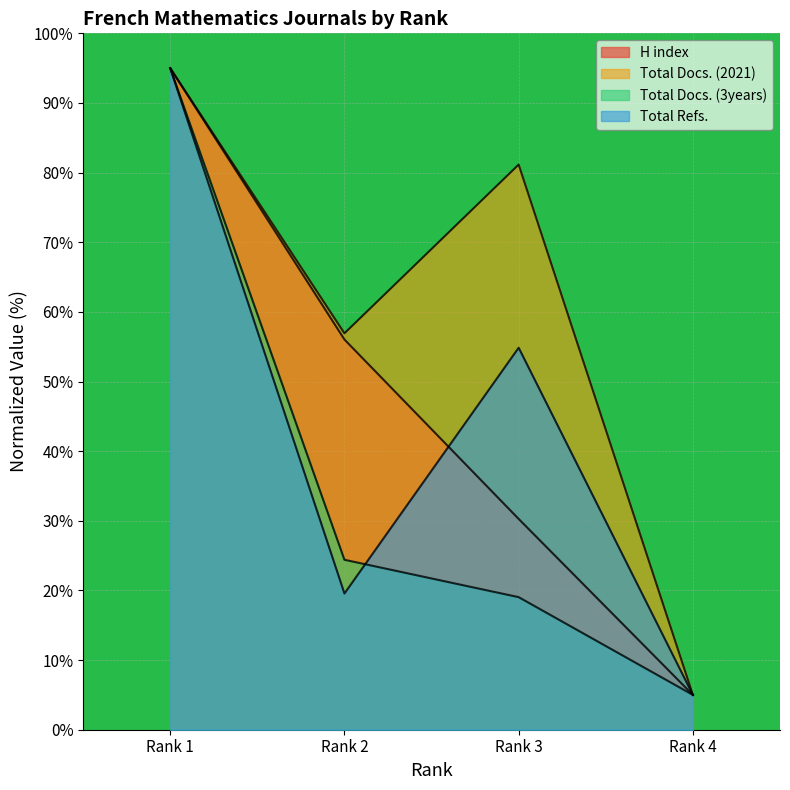

What are all the series names shown in the legend?

H index, Total Docs. (2021), Total Docs. (3years), Total Refs.